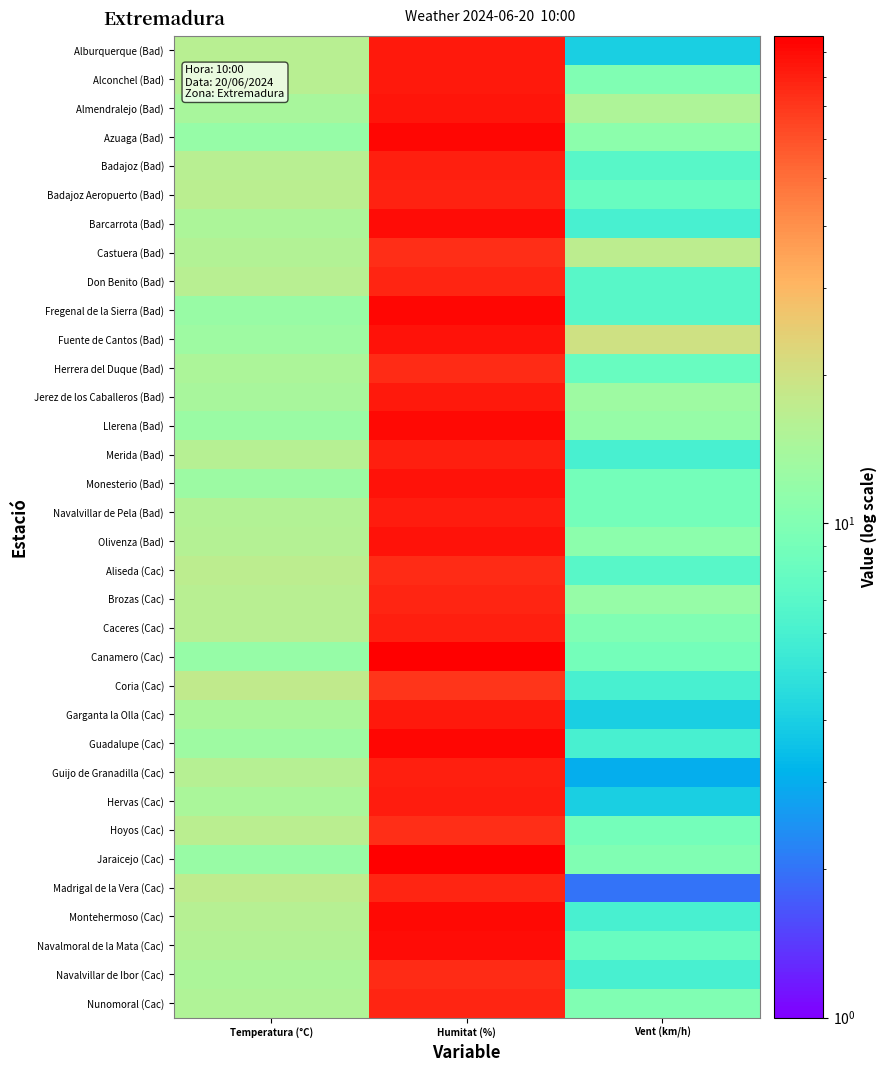

Which label corresponds to the largest value in the chart?

Humitat (%)